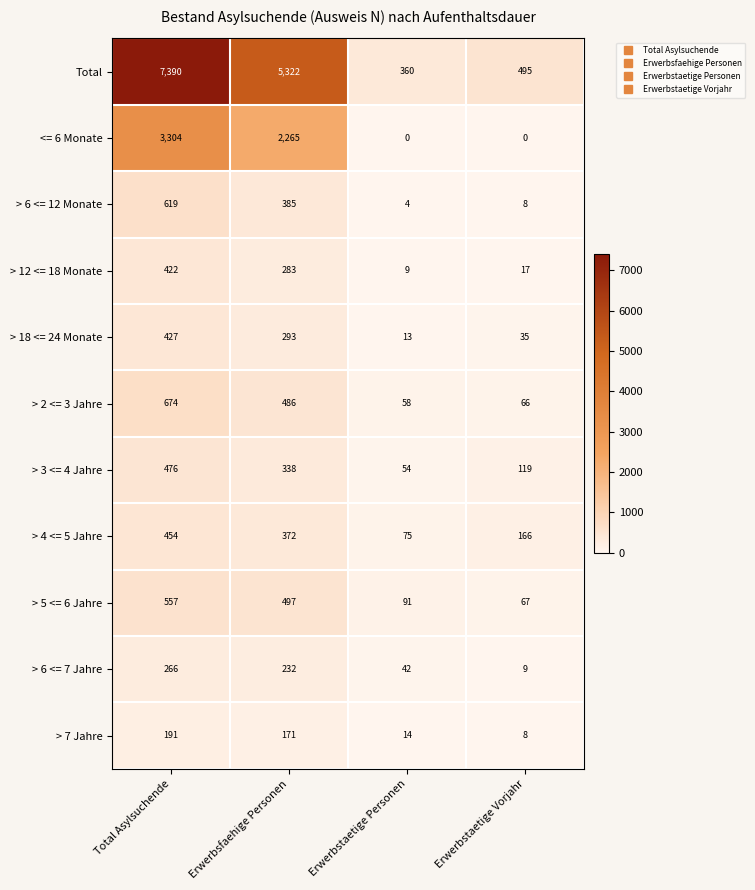

At which category is the sum across all series the highest?

Total Asylsuchende